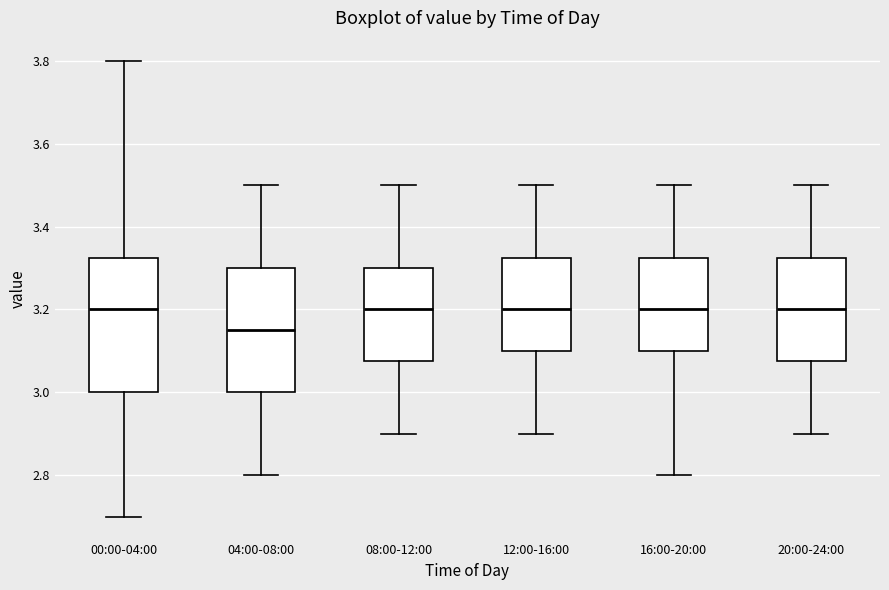

Reading left to right, read every box against the y-axis: the position of its median line, the range the box covers, and the ends of its whiskers. The values are not printed on the chart, so give them approximately, as read against the axis.

00:00-04:00: median 3.20, box 3.00 to 3.32, whiskers 2.70 to 3.80
04:00-08:00: median 3.16, box 3.00 to 3.30, whiskers 2.80 to 3.50
08:00-12:00: median 3.20, box 3.08 to 3.30, whiskers 2.90 to 3.50
12:00-16:00: median 3.20, box 3.10 to 3.32, whiskers 2.90 to 3.50
16:00-20:00: median 3.20, box 3.10 to 3.32, whiskers 2.80 to 3.50
20:00-24:00: median 3.20, box 3.08 to 3.32, whiskers 2.90 to 3.50